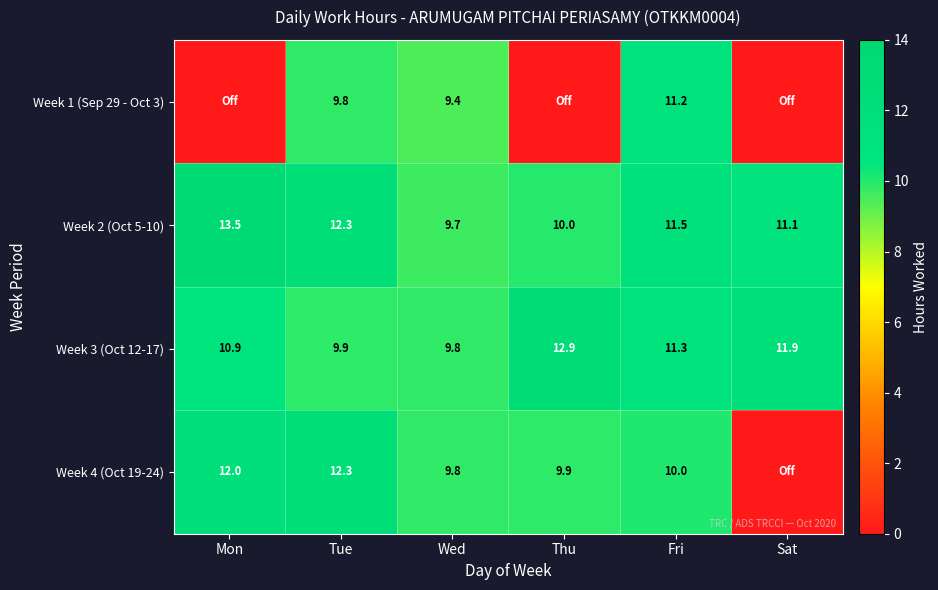

How many series are shown in this chart?

4